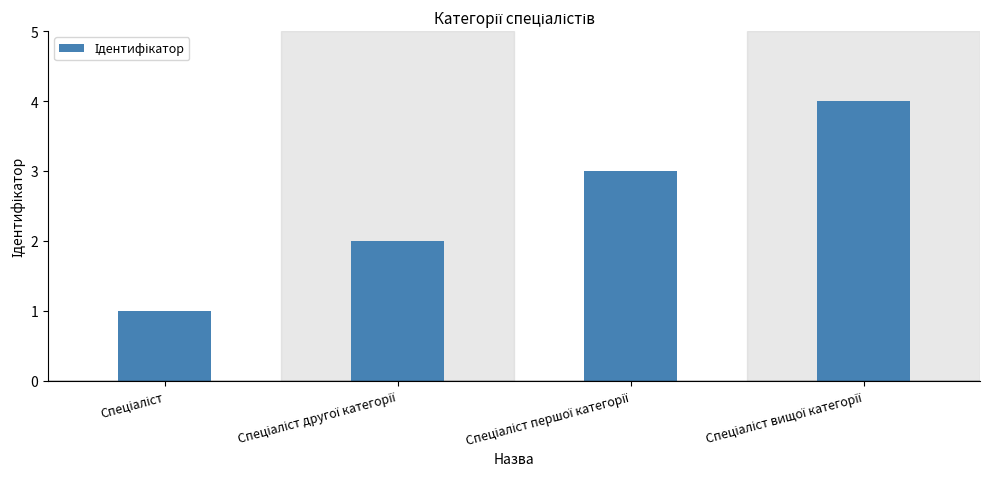

What is the difference between the maximum and minimum values?

3